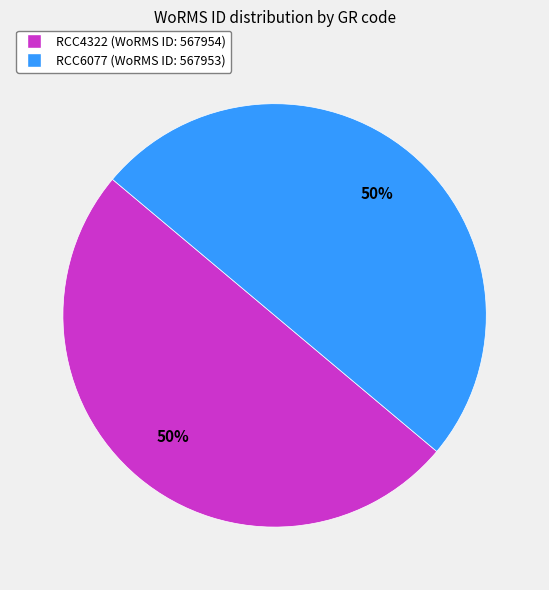

What percentage is the RCC6077 slice, to the nearest percent?

50%